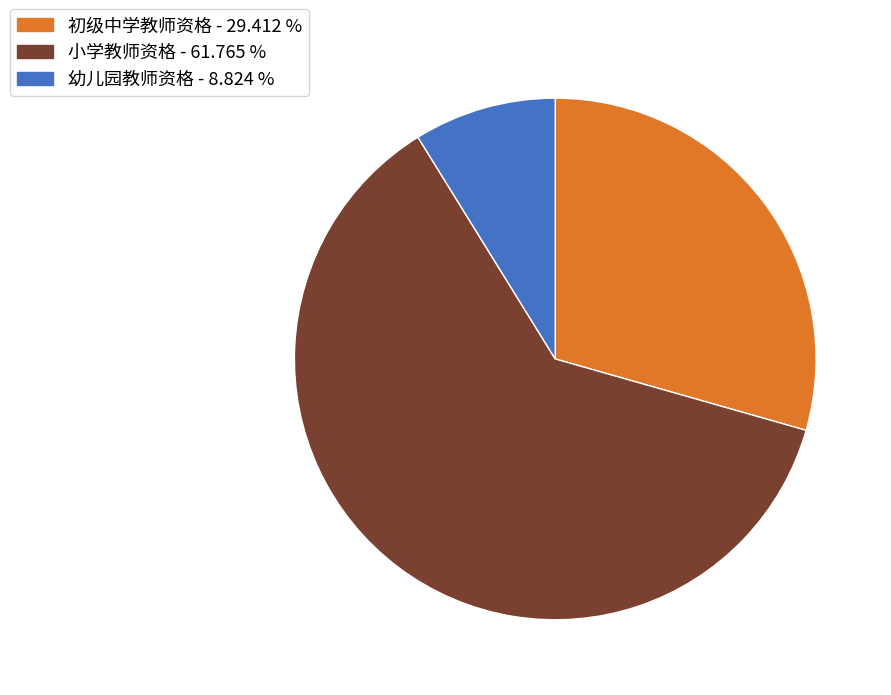

What is the ratio of the value at 幼儿园教师资格 to the value at 小学教师资格?

0.1